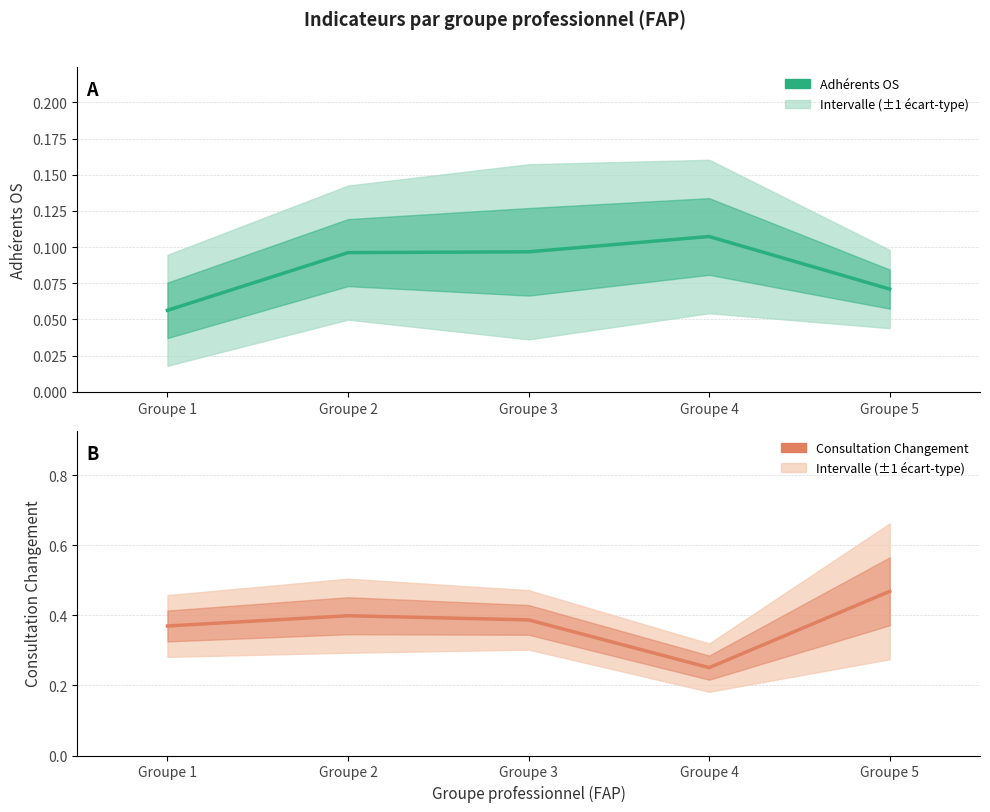

What is the value of the Consultation Changement (mean) point at the 3rd from the left?

0.4